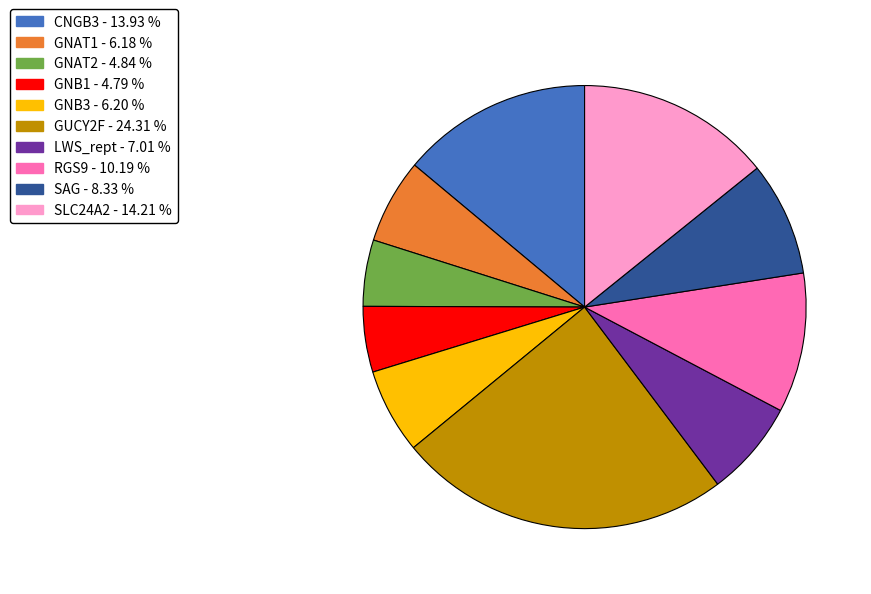

Does RGS9 account for over 50% of the chart?

No